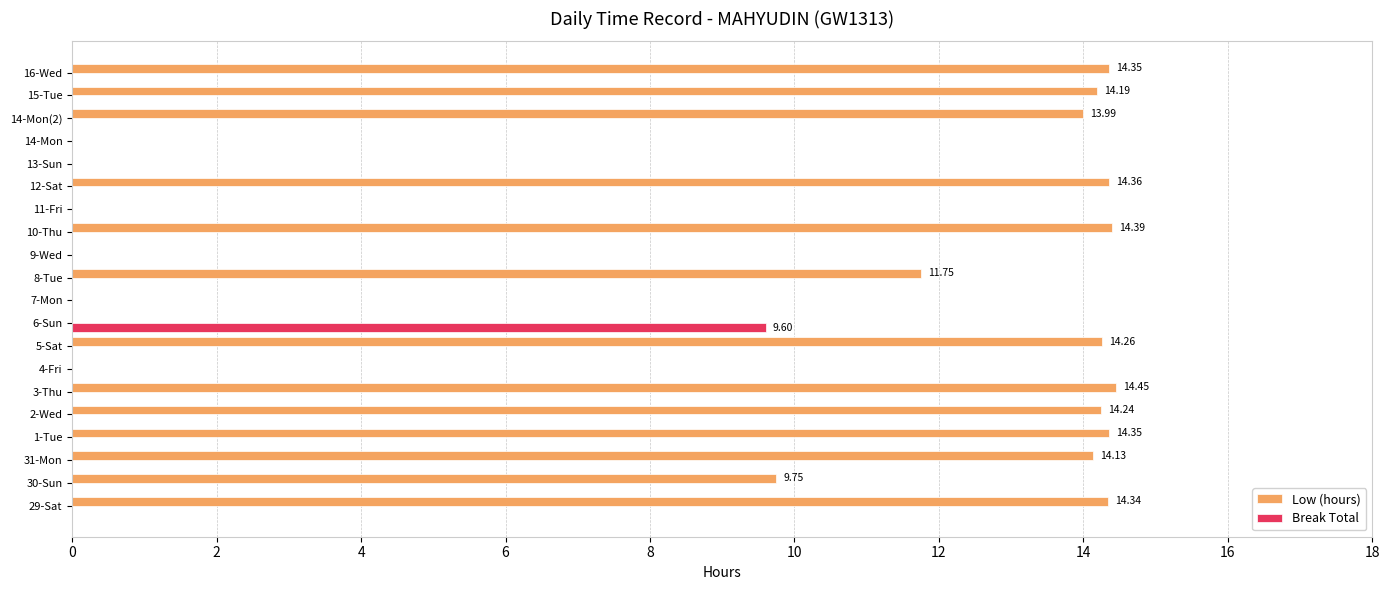

What is the total value across all series at 10-Thu?

14.4